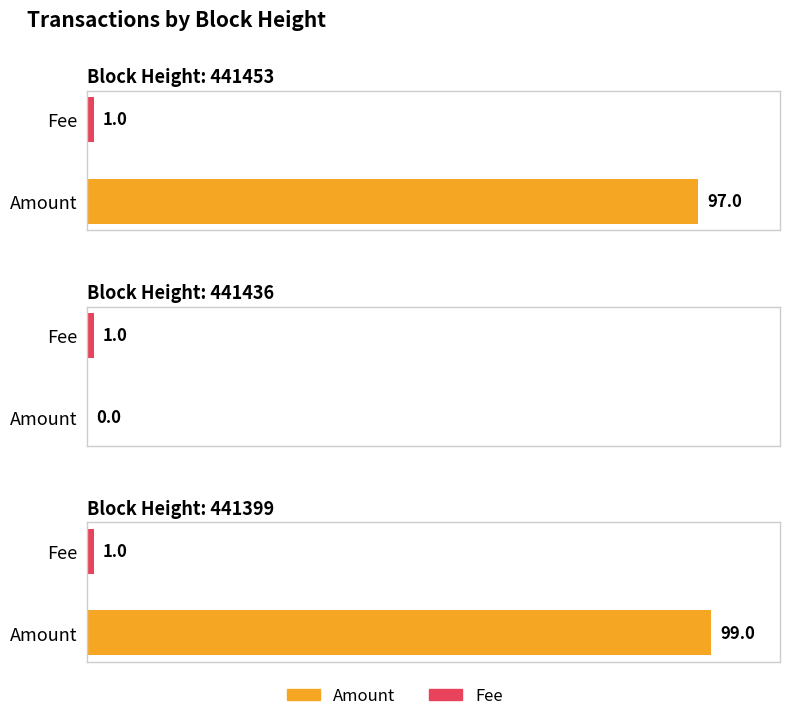

At which label is Fee closest to 1?

441453